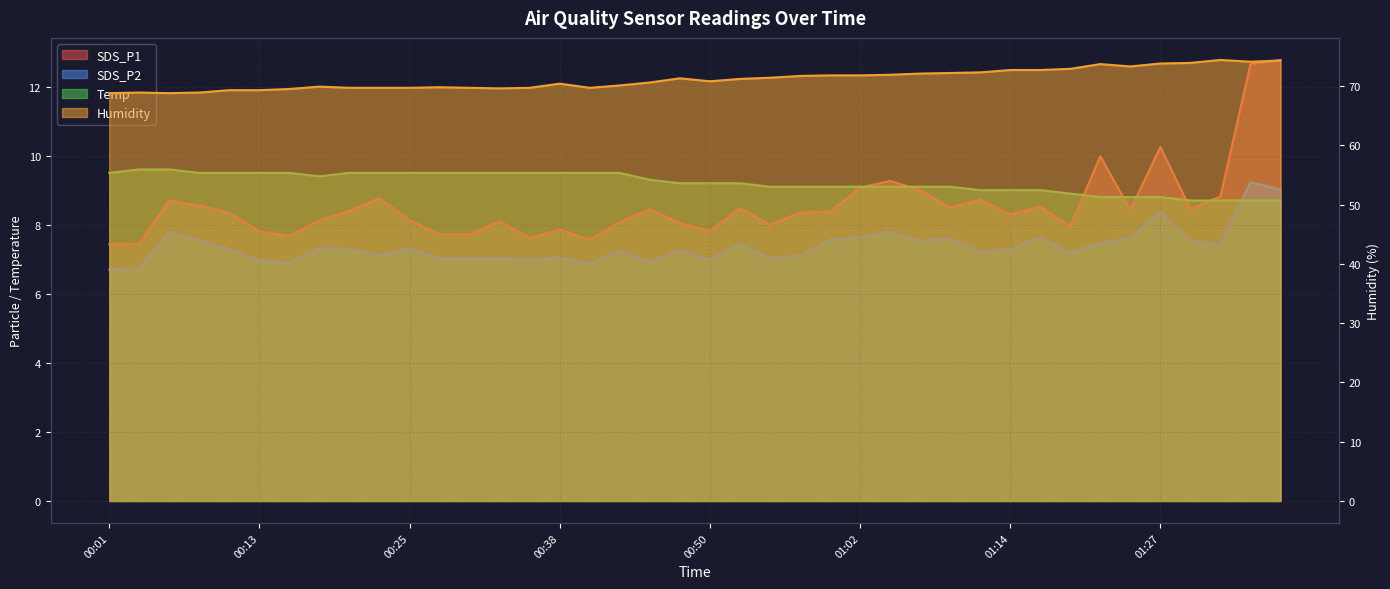

Count the number of categories in the chart.

40